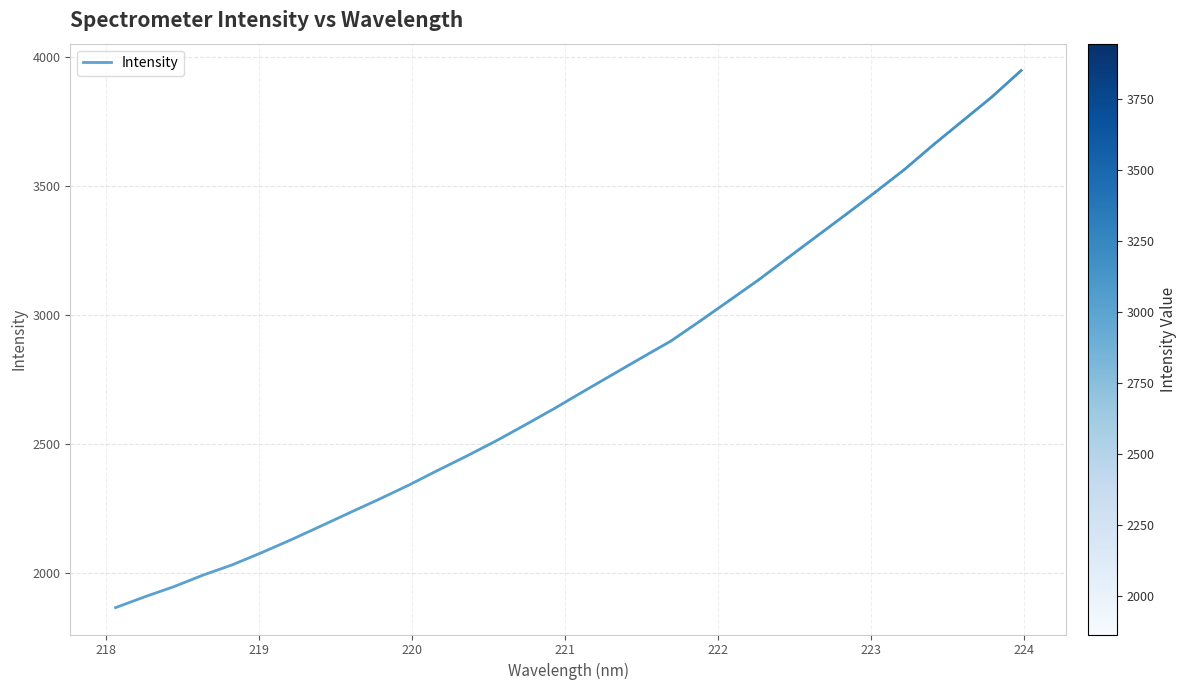

How many lines are shown in the chart?

1